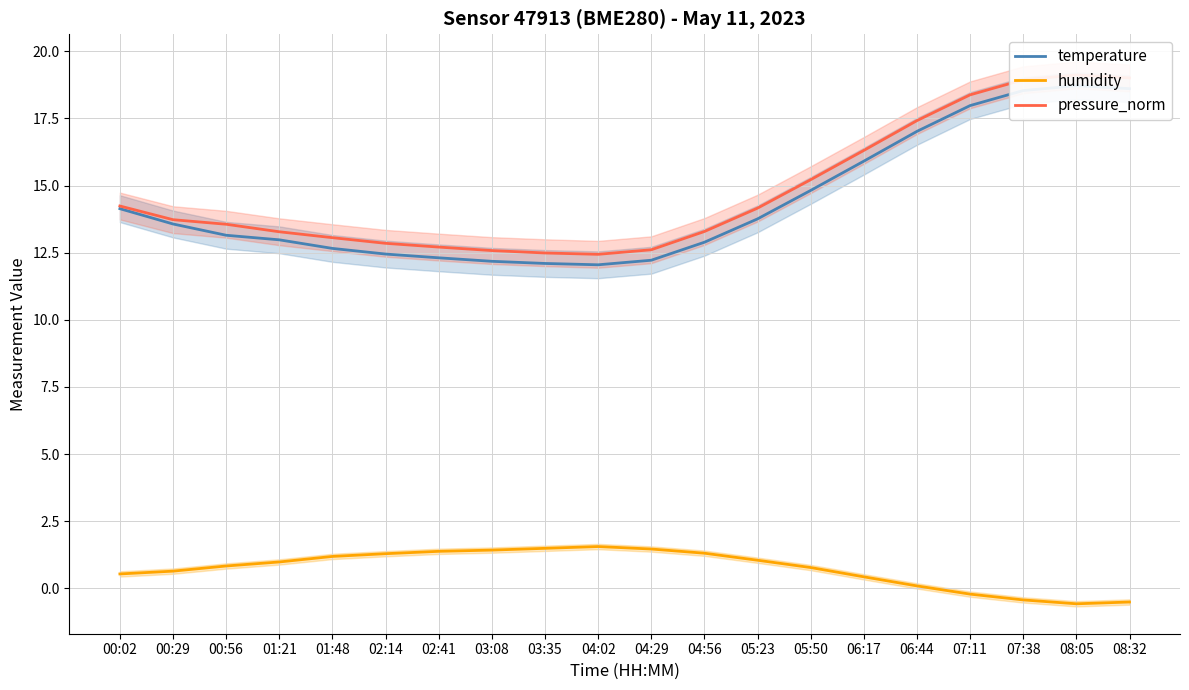

What is the difference between the maximum and second lowest values in the temperature series?

6.6